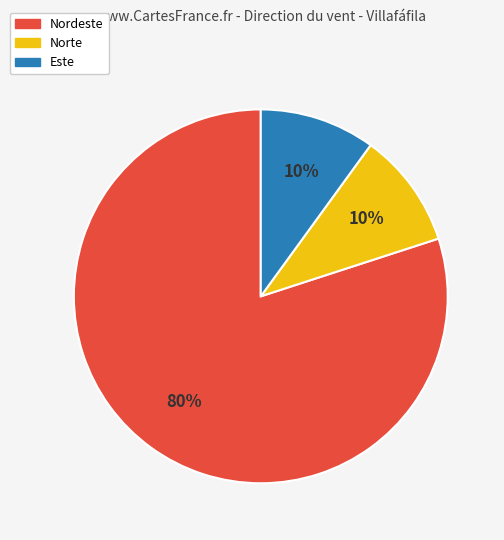

To the nearest percent, what is the difference between the largest and smallest slice percentages?

70%